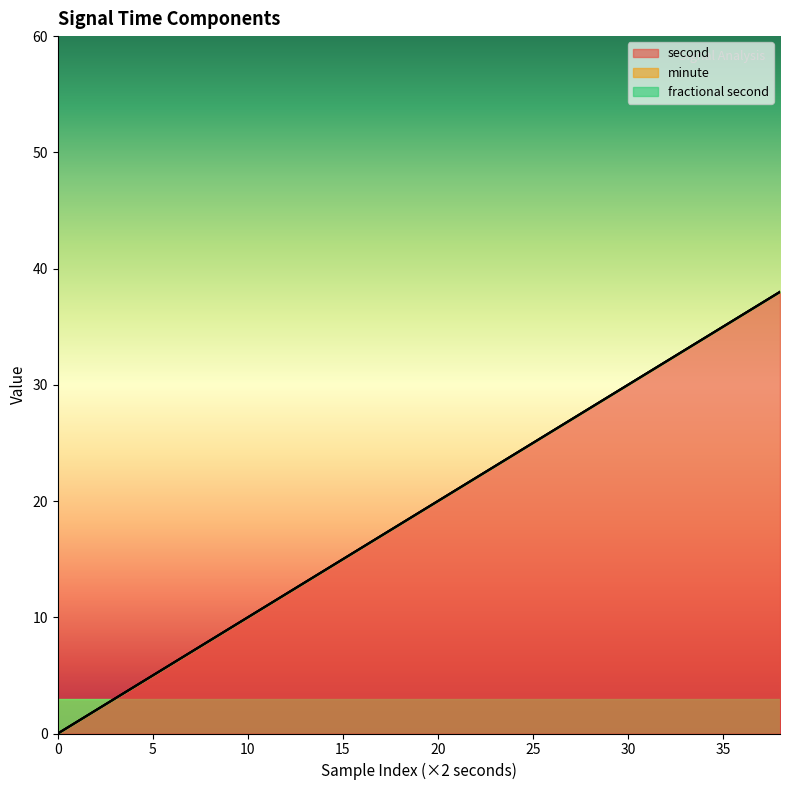

Read the second value at 10, to the nearest 5.

10